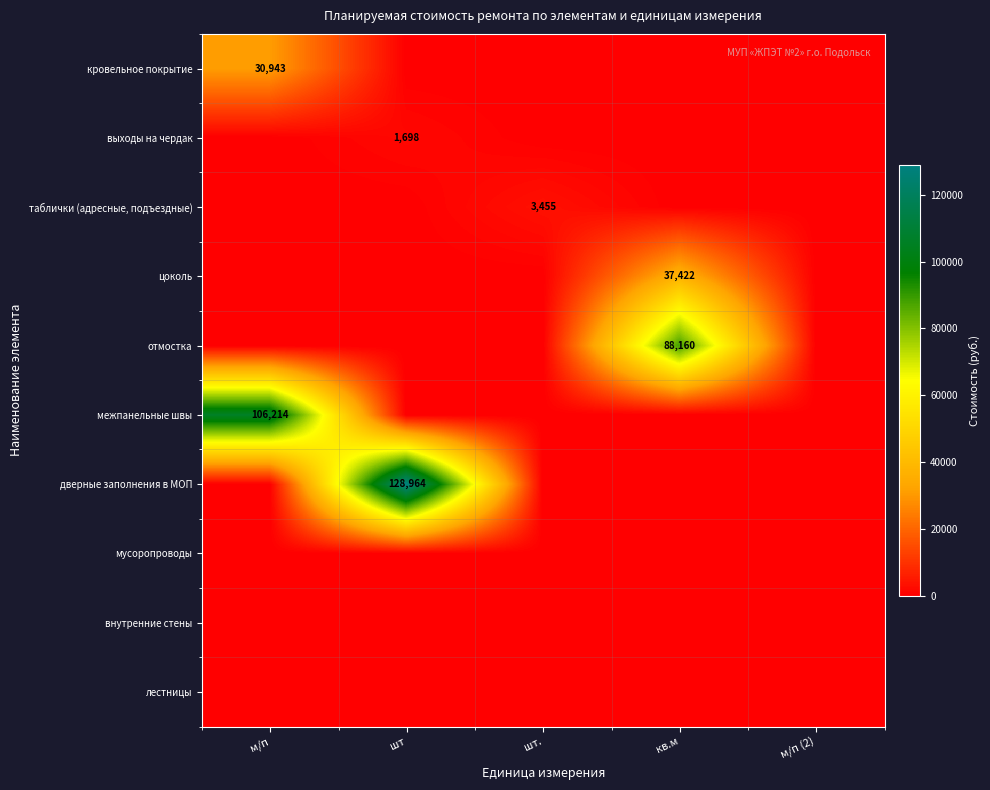

Is it true that выходы на чердак equals 2728 at шт?

False